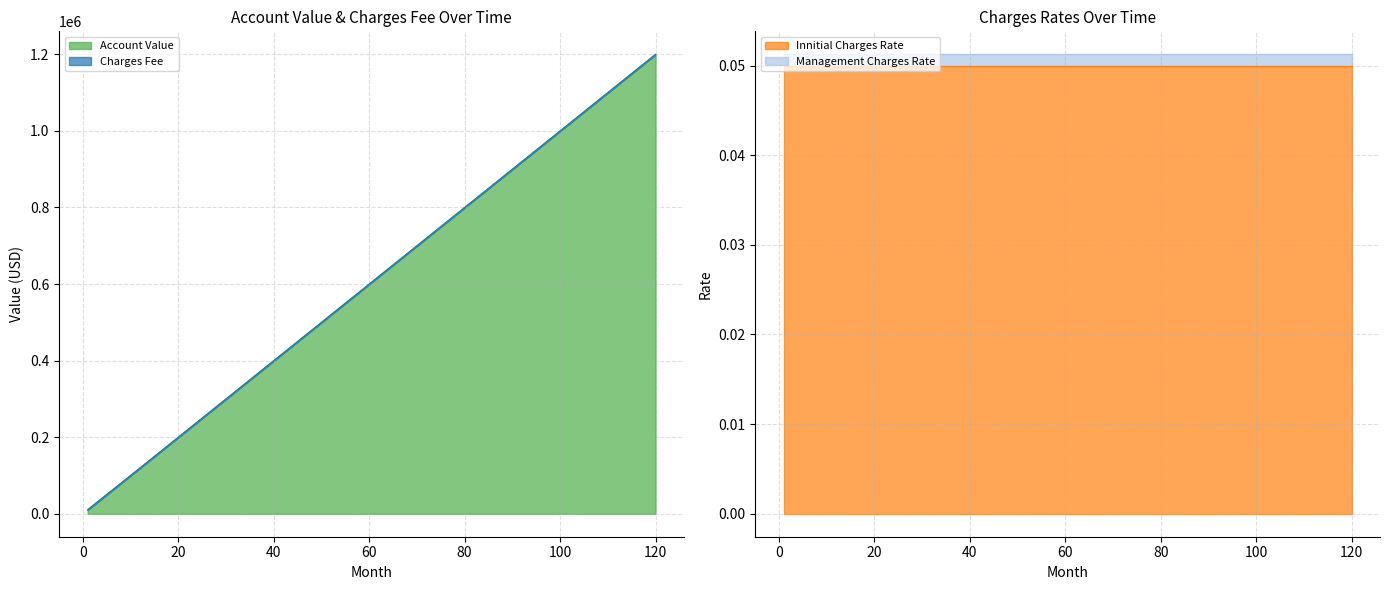

Count the number of categories in the chart.

11